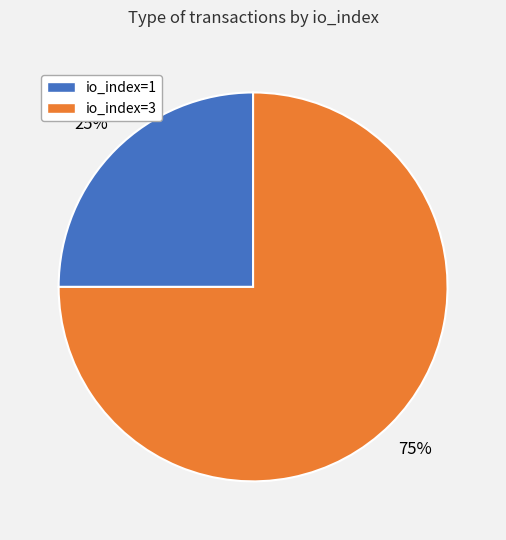

To the nearest percent, what is the average slice percentage?

50%